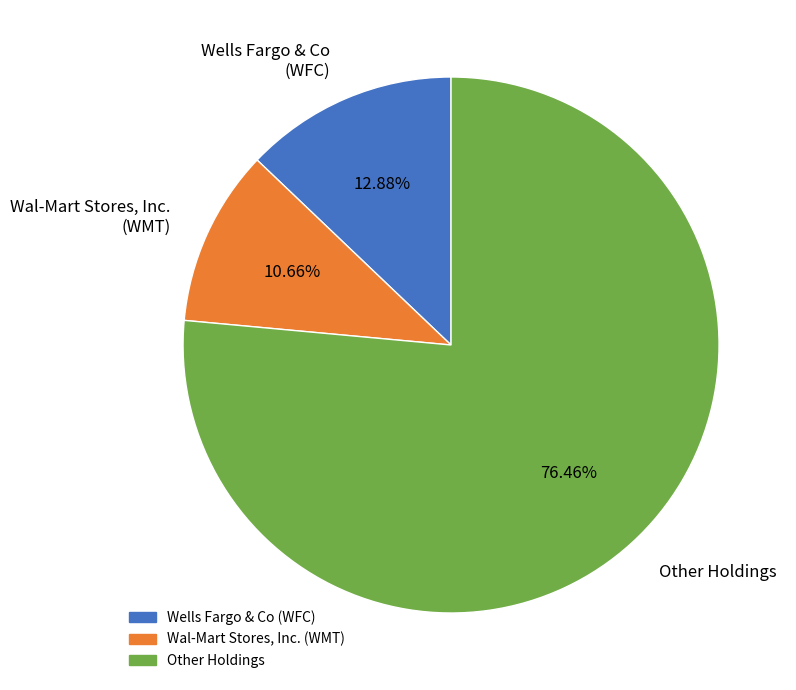

Between Other Holdings and Wells Fargo & Co (WFC), which is larger?

Other Holdings